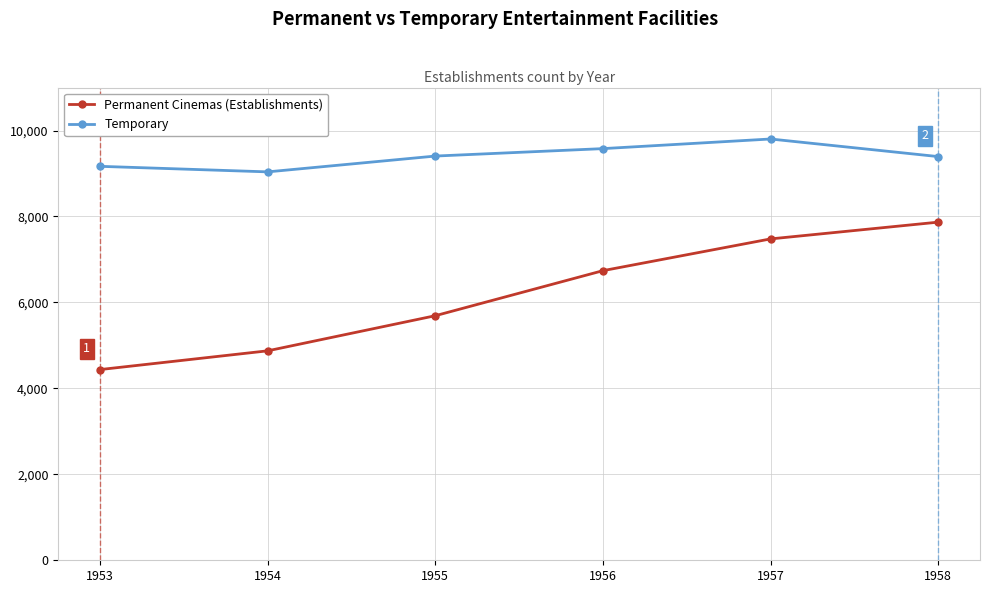

True or false: Temporary and Permanent Cinemas (Establishments) cross at least once.

False